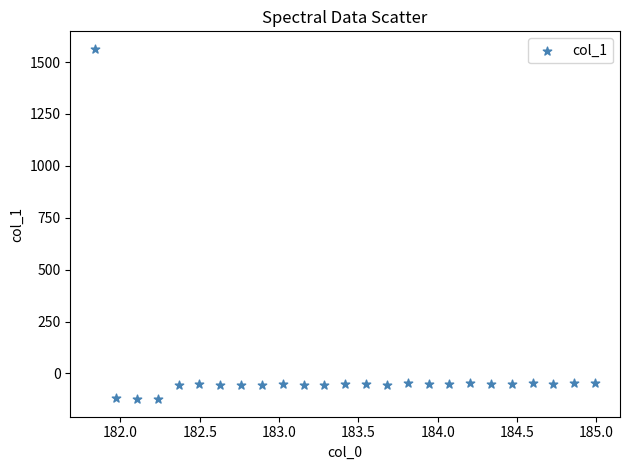

What is the range of Y values (max minus min)?

1687.9